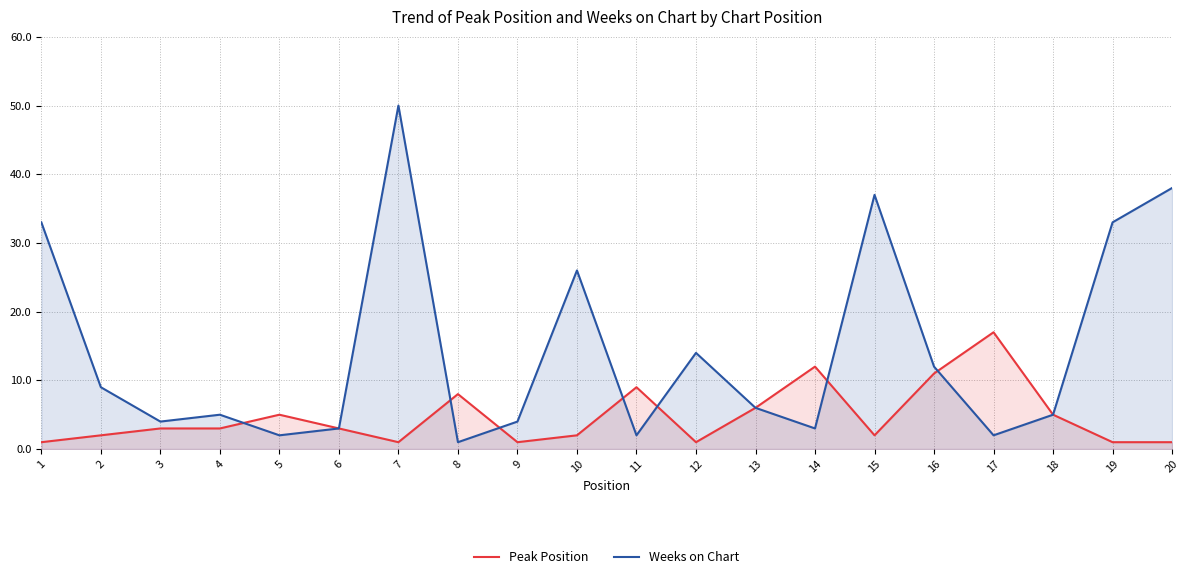

How many lines are shown in the chart?

2